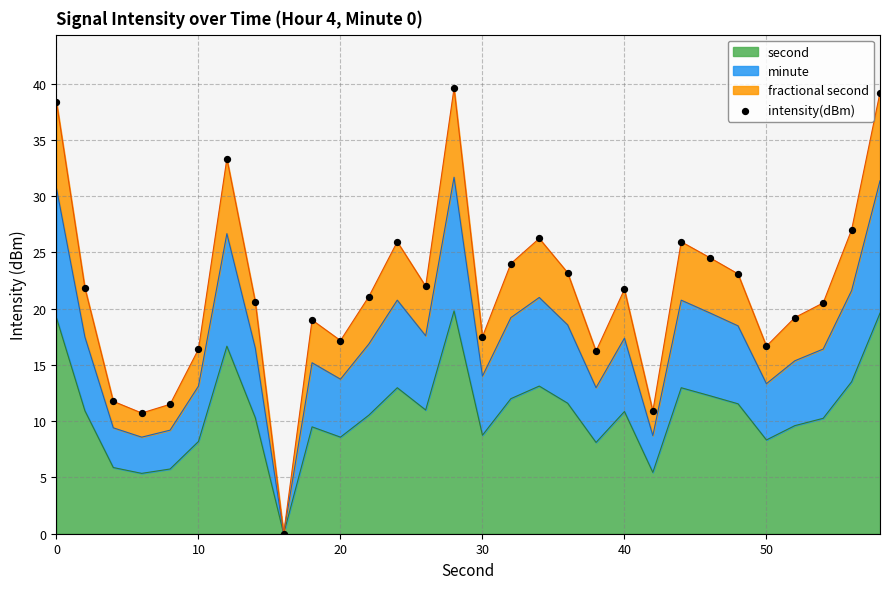

What is the maximum value for second?

19.8